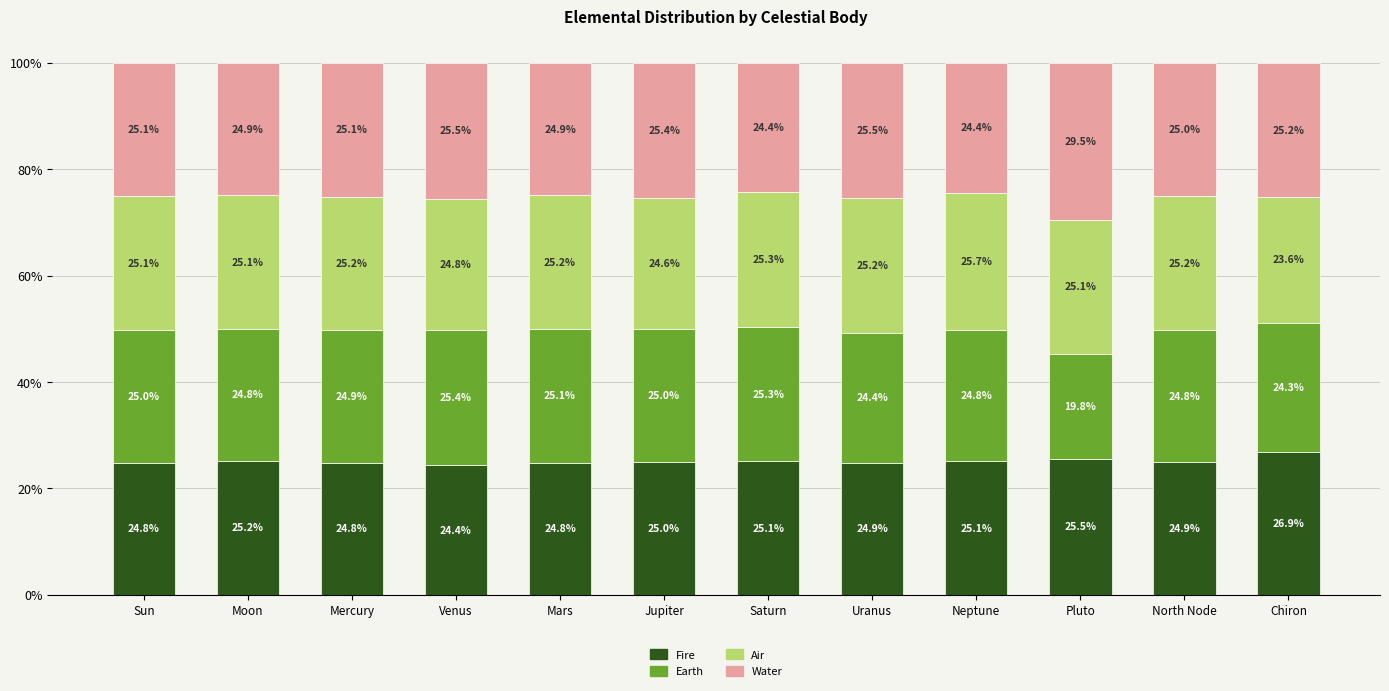

What is the difference between the second highest and second lowest values in the Fire series?

0.7